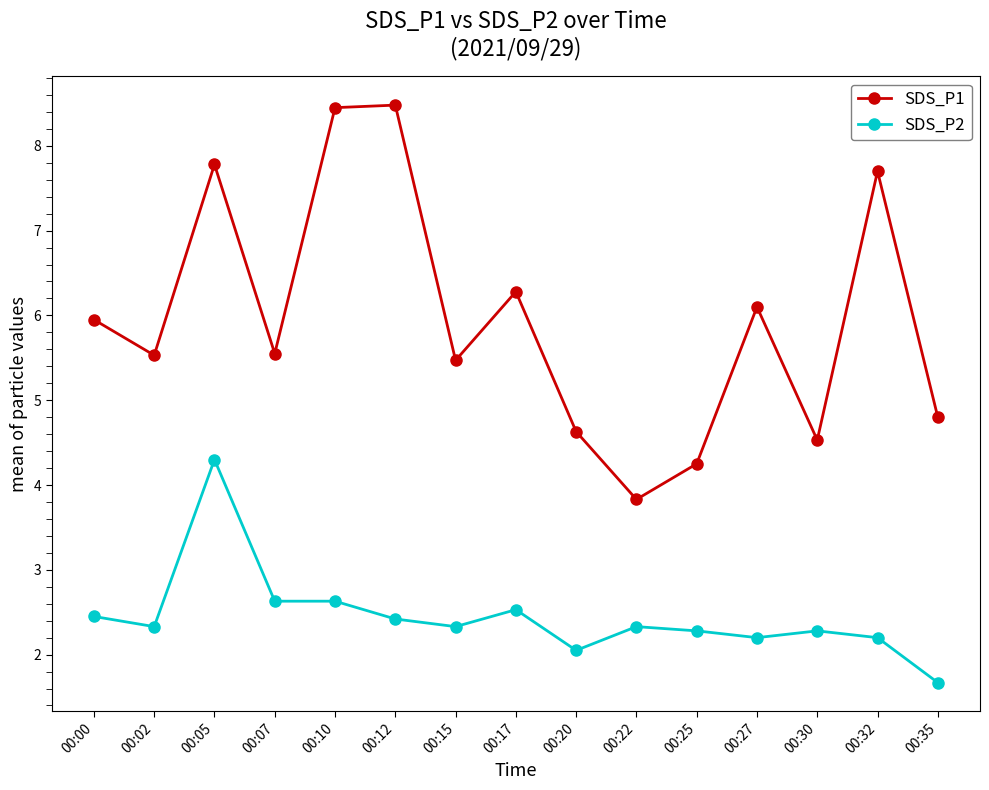

True or false: SDS_P1 has a value of 2.3 at 00:35.

False